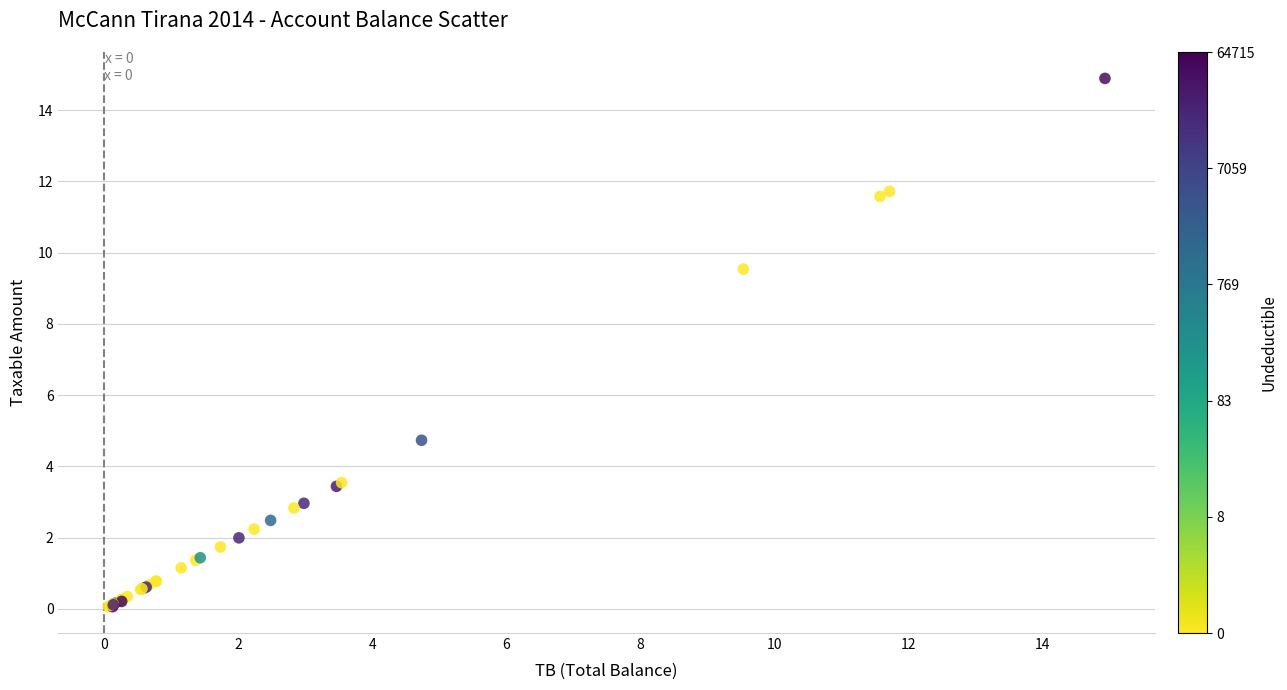

What Y value in the scatter plot is closest to 7?

4.7